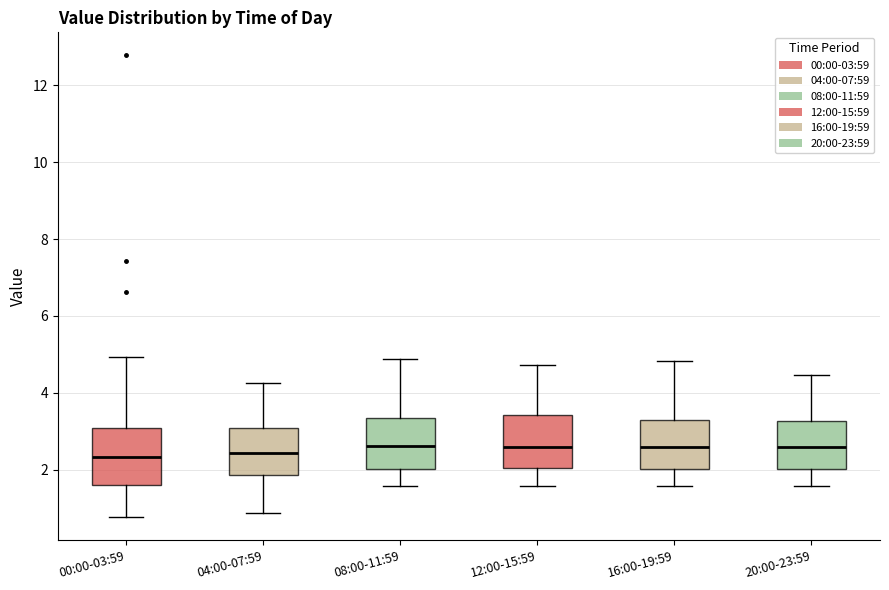

Reading left to right, transcribe this box plot: for each box, give where its median line is, the range the box spans, and where its two whiskers end, as read against the y-axis. The values are not printed on the chart, so give them approximately, as read against the axis.

00:00-03:59: median 2.4, box 1.6 to 3.0, whiskers 0.8 to 5.0
04:00-07:59: median 2.4, box 1.8 to 3.0, whiskers 0.8 to 4.2
08:00-11:59: median 2.6, box 2.0 to 3.4, whiskers 1.6 to 4.8
12:00-15:59: median 2.6, box 2.0 to 3.4, whiskers 1.6 to 4.8
16:00-19:59: median 2.6, box 2.0 to 3.4, whiskers 1.6 to 4.8
20:00-23:59: median 2.6, box 2.0 to 3.2, whiskers 1.6 to 4.4